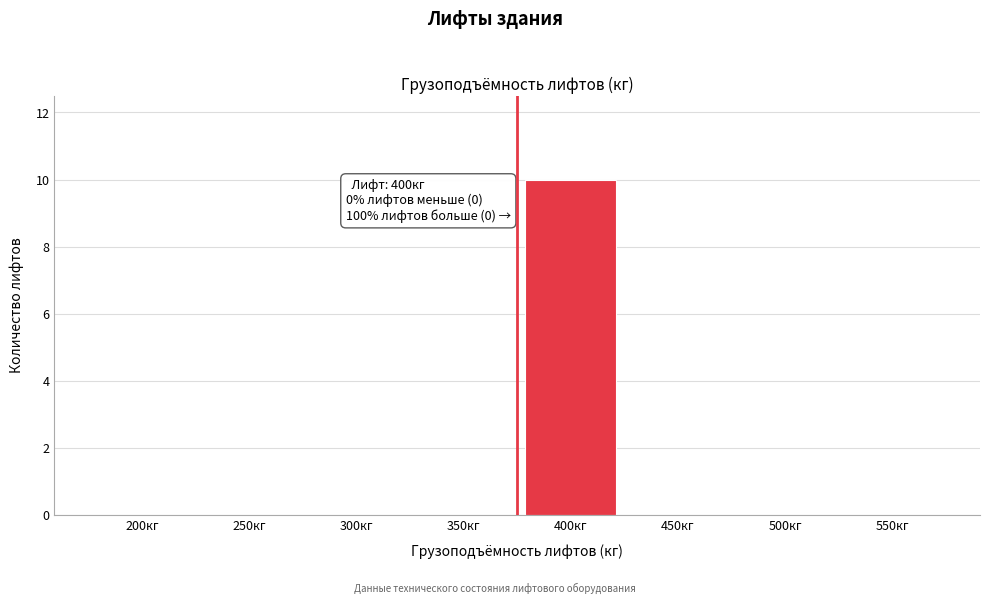

Reading left to right, list all the values displayed in this chart.

200кг=0	250кг=0	300кг=0	350кг=0	400кг=10	450кг=0	500кг=0	550кг=0